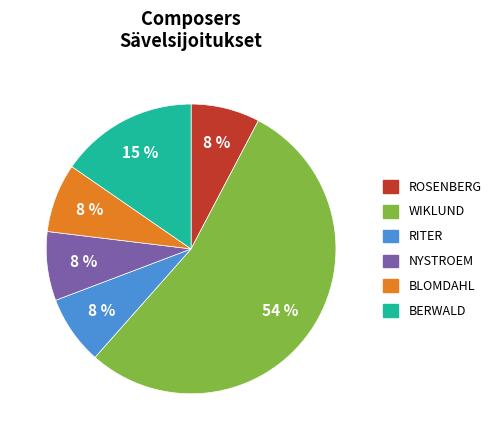

To the nearest percent, what is the average slice percentage?

17%